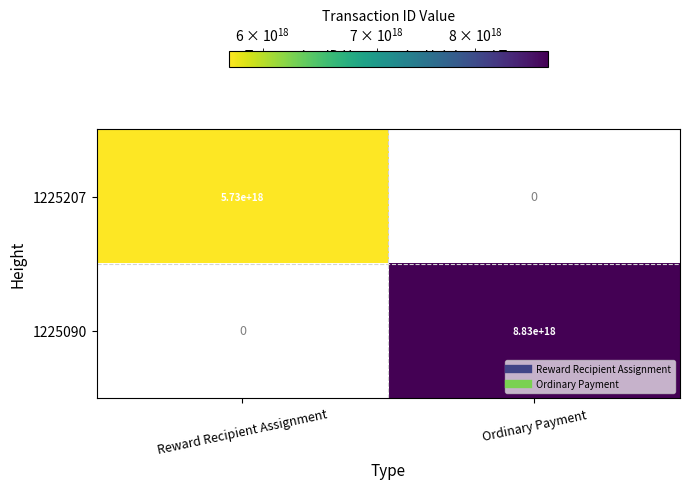

Is the value of 1225090 at Ordinary Payment greater than the value of 1225207 at Reward Recipient Assignment?

Yes